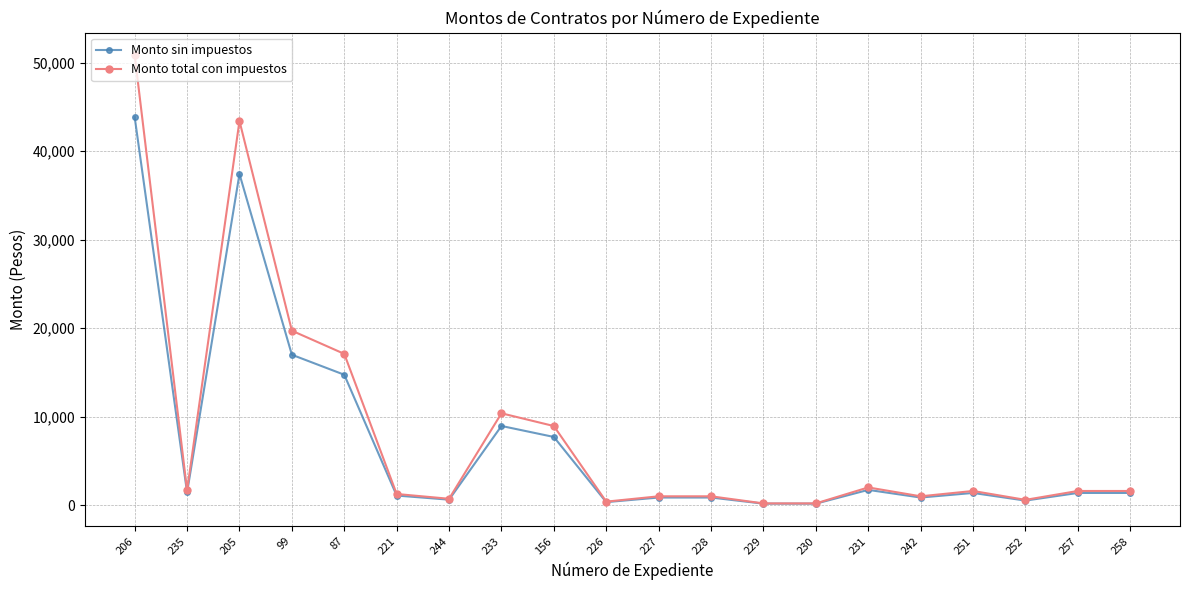

The value of Monto sin impuestos at 235 is 1444.0. True or false?

True